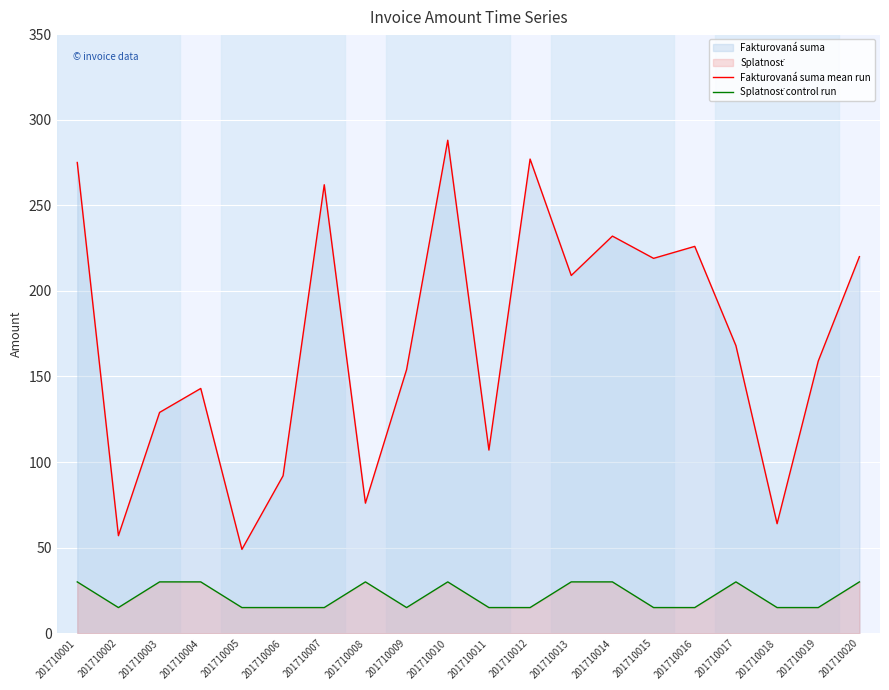

How many values in the Fakturovaná suma mean run series exceed 168?

9